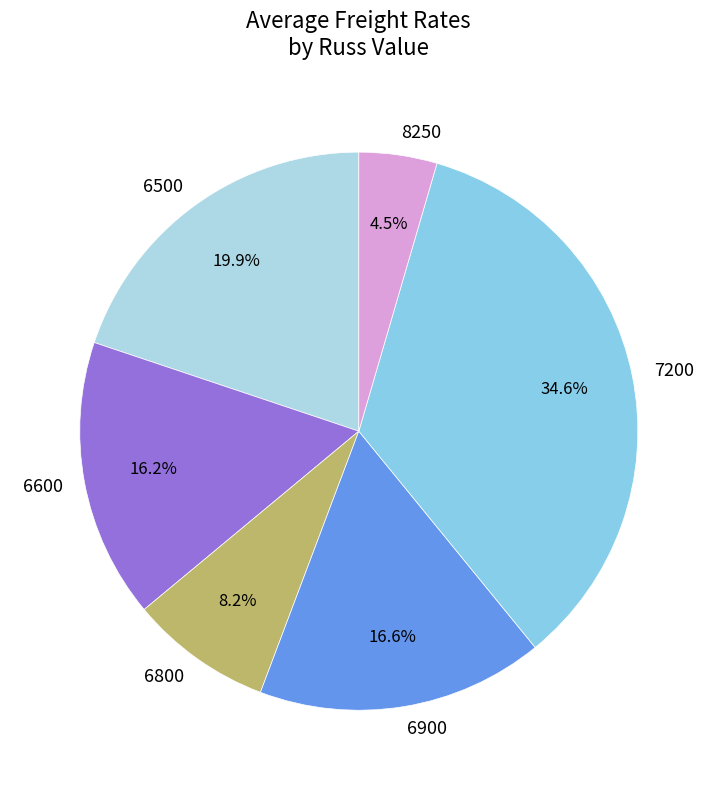

To the nearest percent, what is the difference between the largest and smallest slice percentages?

30%